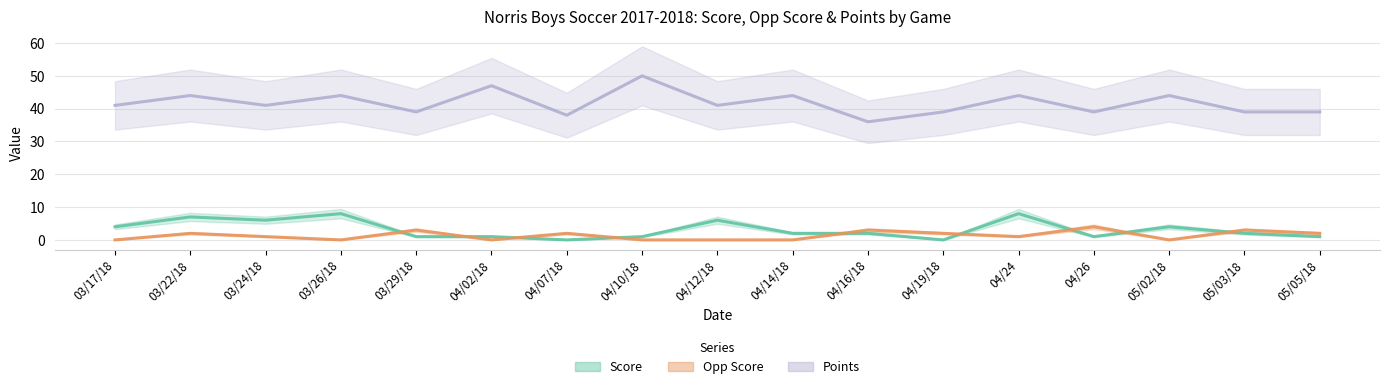

Where is the first local maximum for Opp Score?

03/22/18